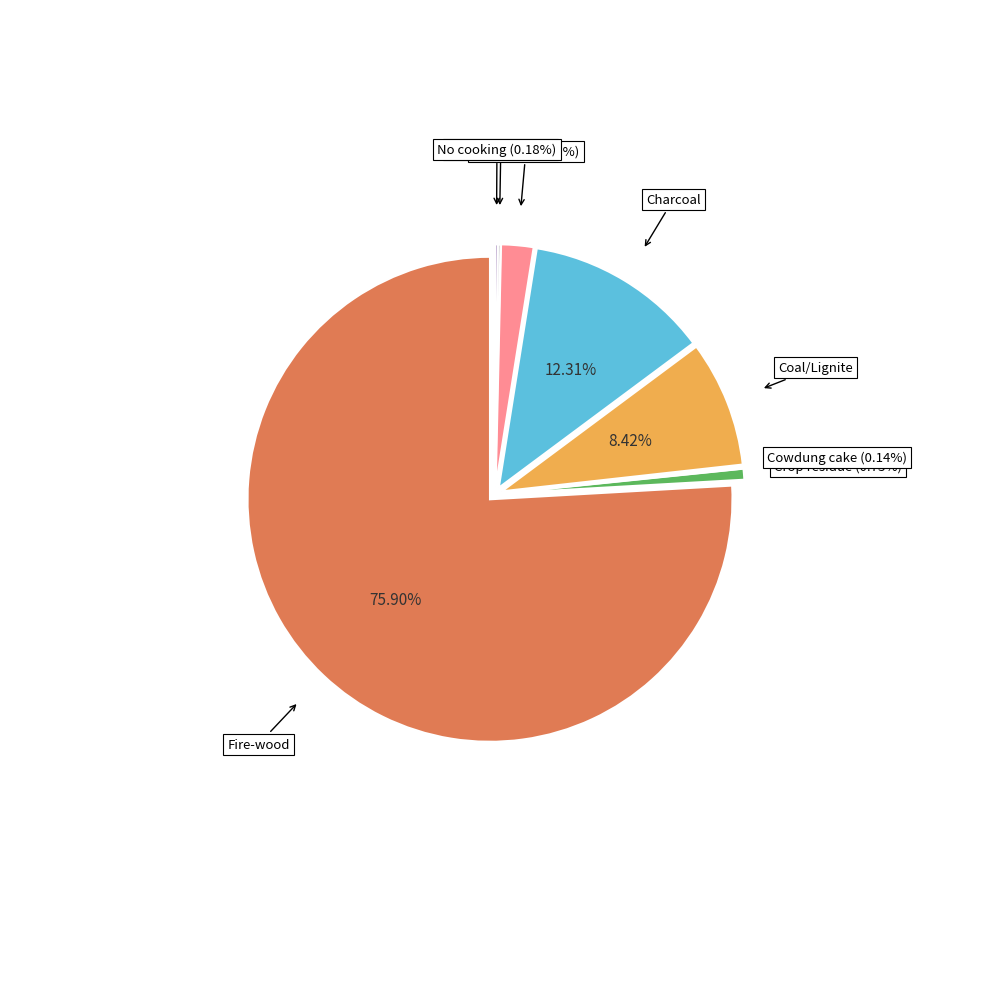

Which slice is the largest?

Fire-wood